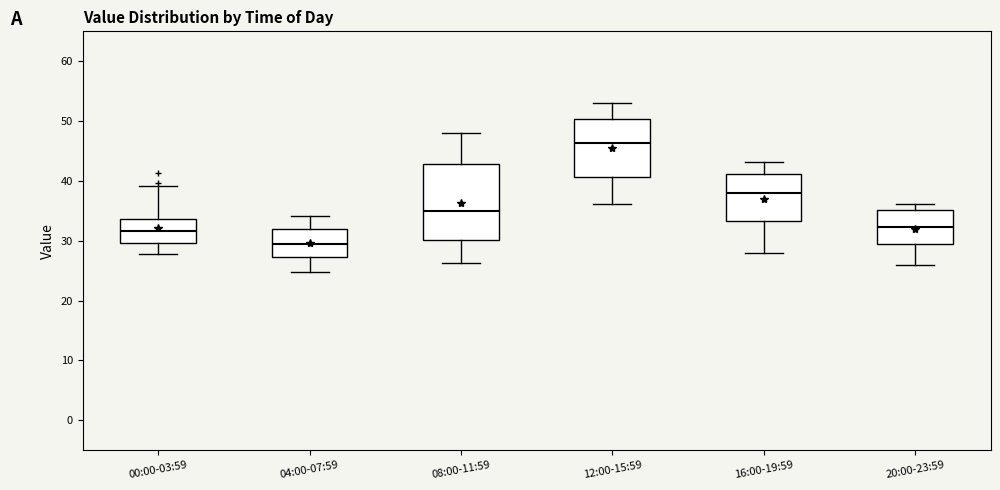

Reading left to right, transcribe this box plot: for each box, give where its median line is, the range the box spans, and where its two whiskers end, as read against the y-axis. The values are not printed on the chart, so give them approximately, as read against the axis.

00:00-03:59: median 32, box 30 to 34, whiskers 28 to 39
04:00-07:59: median 30, box 27 to 32, whiskers 25 to 34
08:00-11:59: median 35, box 30 to 43, whiskers 26 to 48
12:00-15:59: median 46, box 41 to 50, whiskers 36 to 53
16:00-19:59: median 38, box 33 to 41, whiskers 28 to 43
20:00-23:59: median 32, box 29 to 35, whiskers 26 to 36